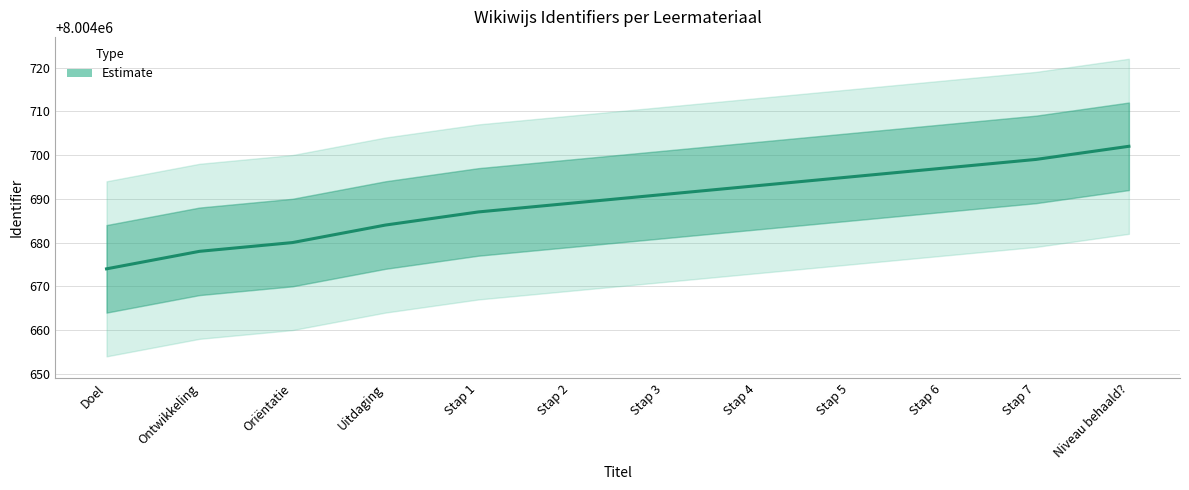

Which category has the highest value across all series?

Niveau behaald?